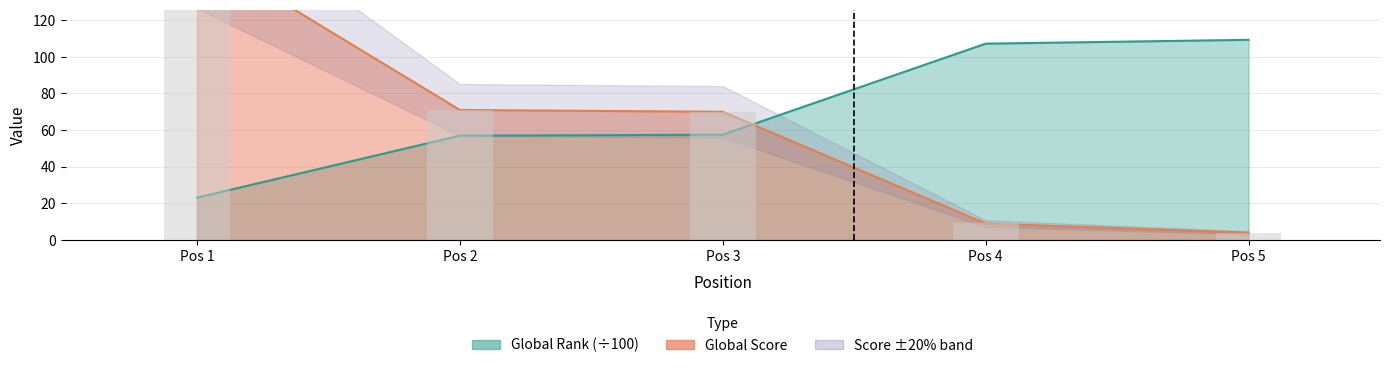

What is the maximum value shown in the chart?

158.0